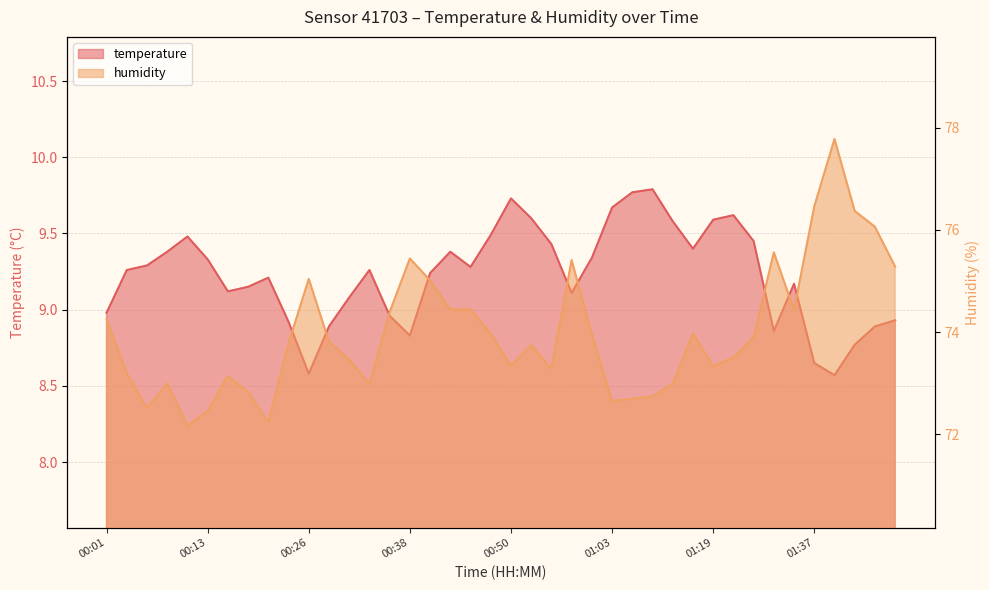

In humidity, how many points are higher than both neighbors (excluding endpoints)?

9